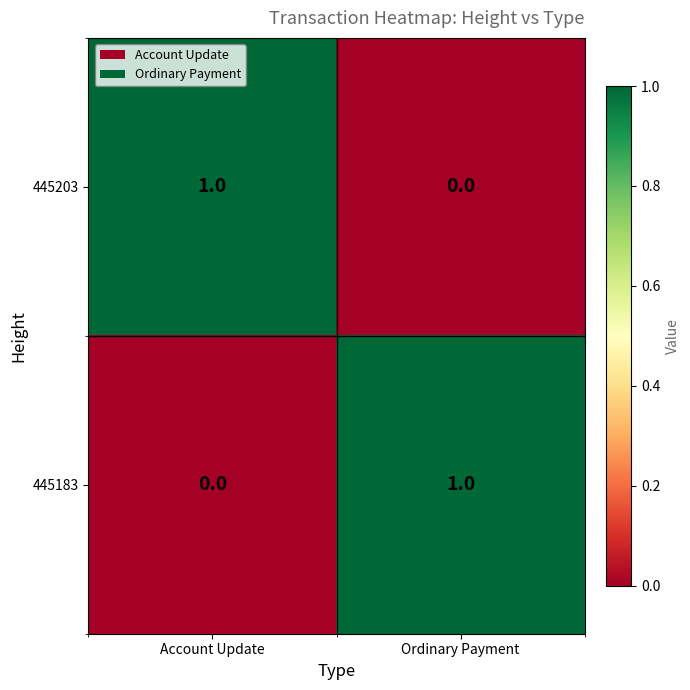

Reading left to right, what are all the values shown in this chart?

445203: Account Update=1	Ordinary Payment=0
445183: Account Update=0	Ordinary Payment=1